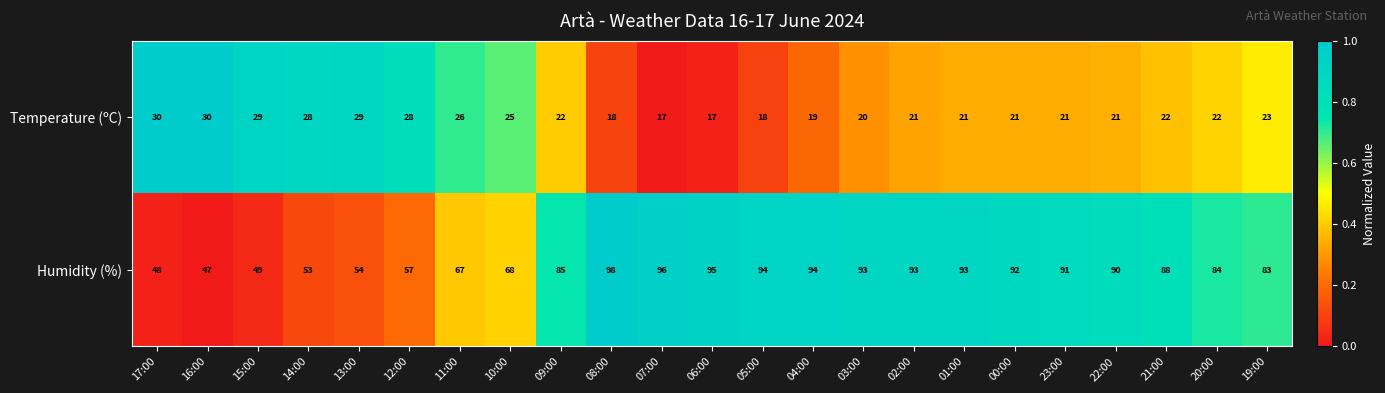

Rank the series by their maximum value, from highest to lowest.

Humidity (%), Temperature (ºC)